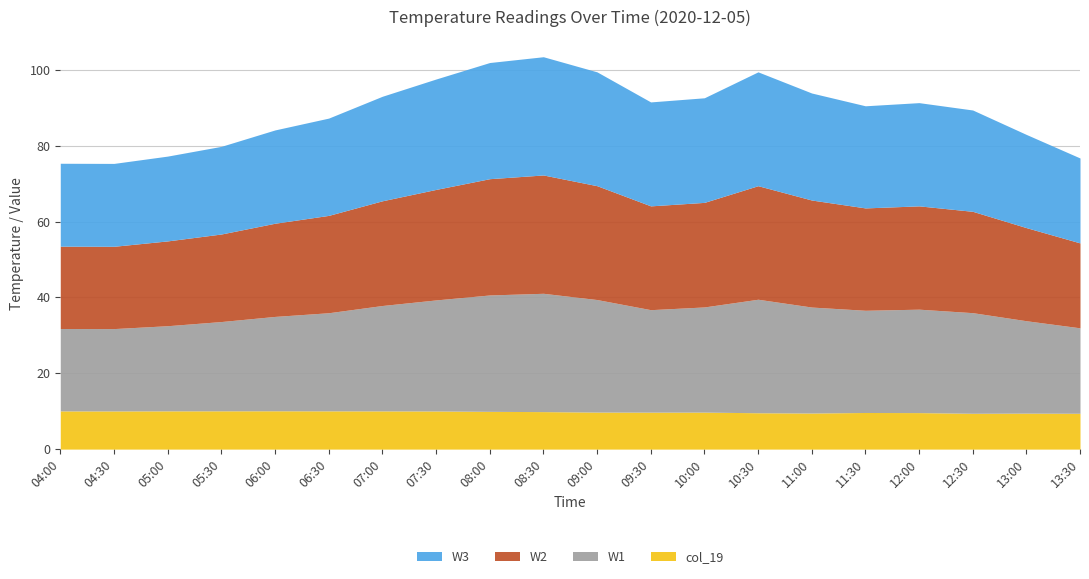

What is the sum of the W3 values at 10:30 and 07:30?

59.2